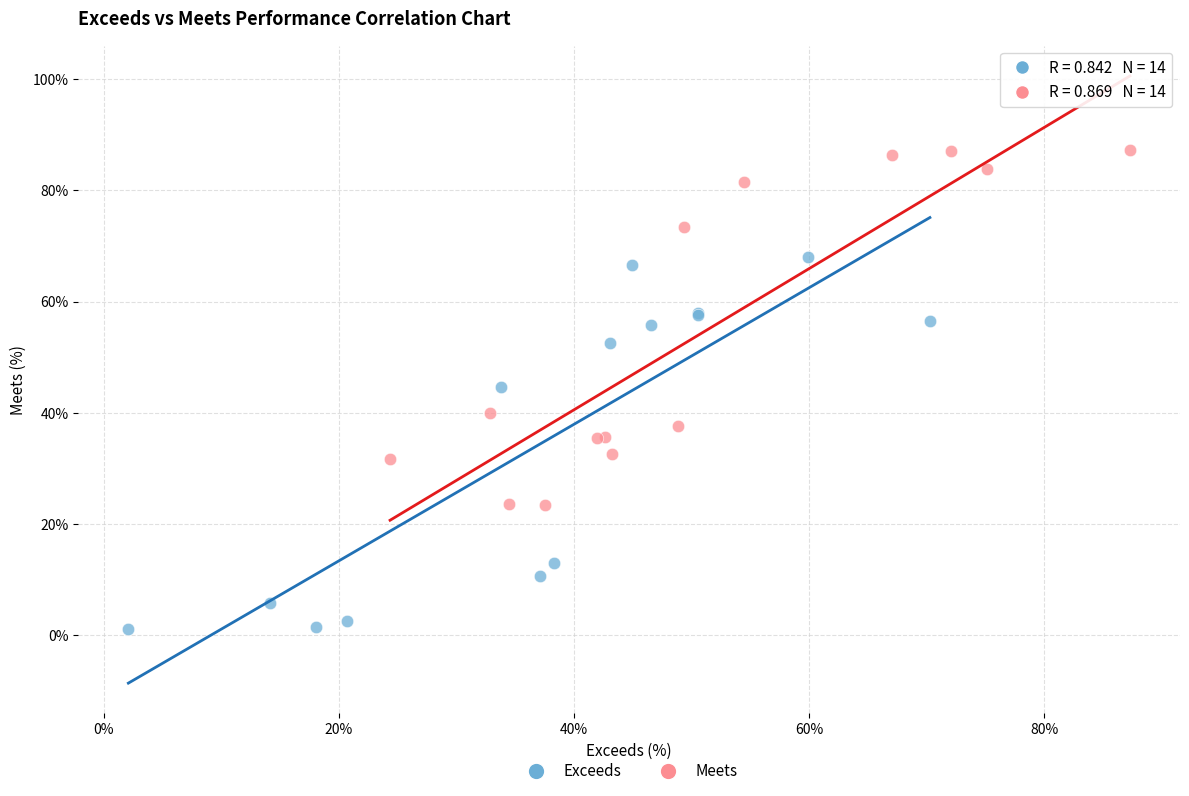

Which series contains the lowest Y value?

Exceeds